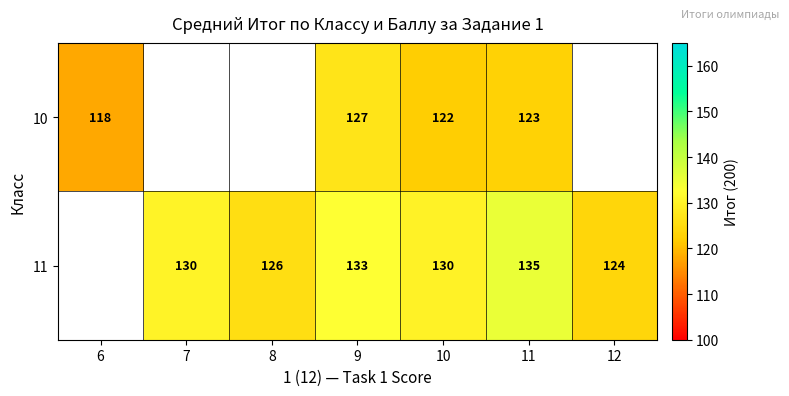

What is the total value across all series at 11?

258